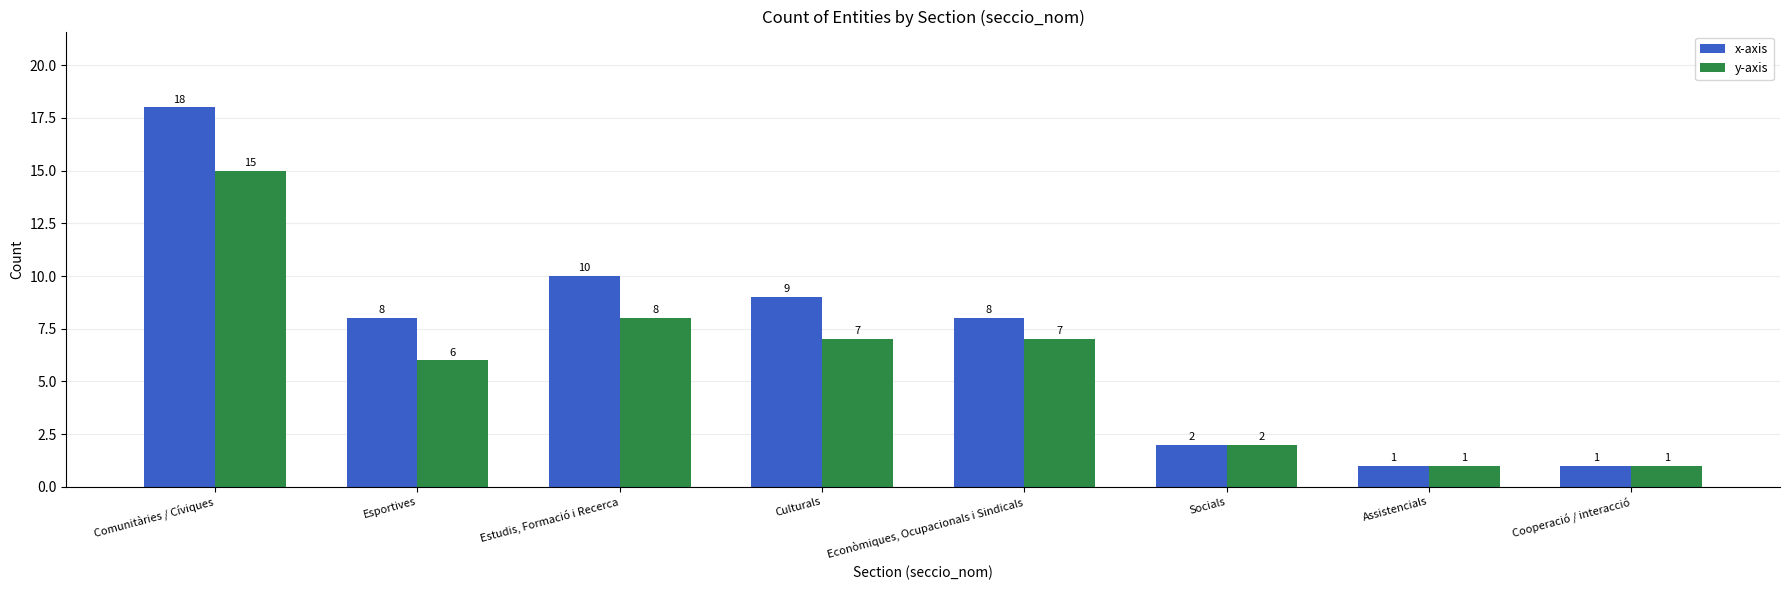

What is the average value of the x-axis series?

7